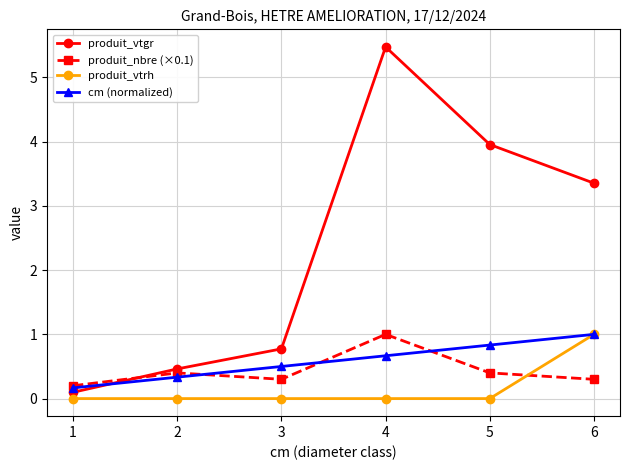

Reading right to left, extract all data points from this chart.

produit_vtgr: 6=3.4	5=4.0	4=5.5	3=0.8	2=0.5	1=0.1
produit_nbre (×0.1): 6=0.3	5=0.4	4=1.0	3=0.3	2=0.4	1=0.2
produit_vtrh: 6=1.0	5=0.0	4=0.0	3=0.0	2=0.0	1=0.0
cm (normalized): 6=1.0	5=0.8	4=0.7	3=0.5	2=0.3	1=0.2